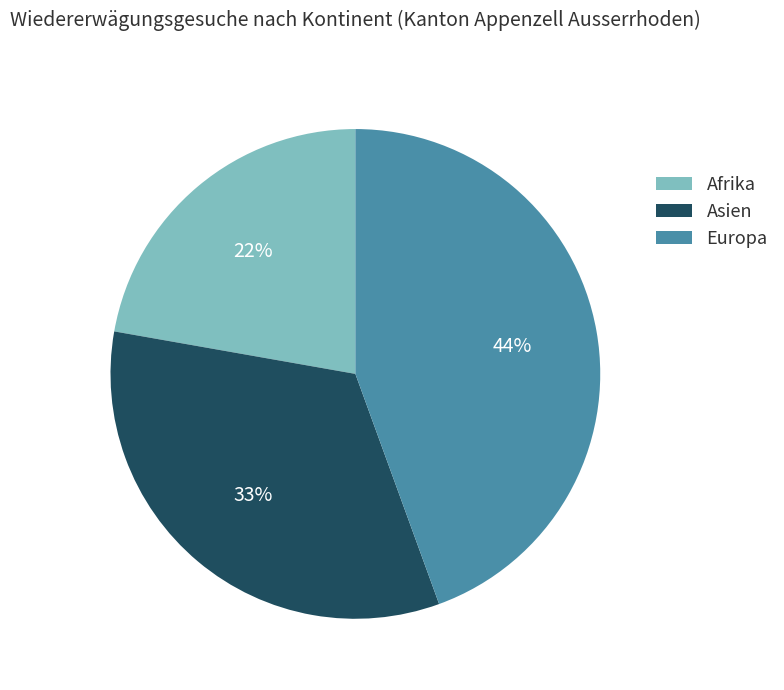

What is the largest slice in the pie chart?

Europa